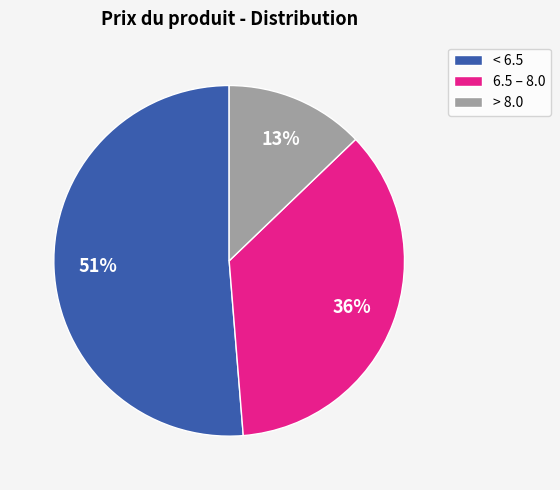

To the nearest percent, what is the average slice percentage?

33%